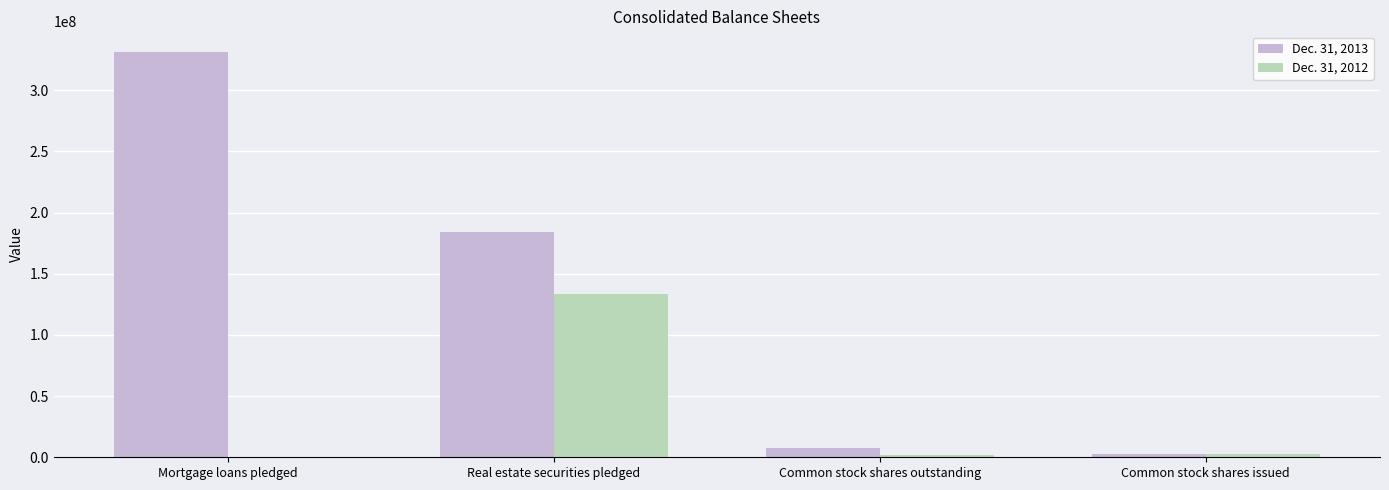

How many series are shown in this chart?

2